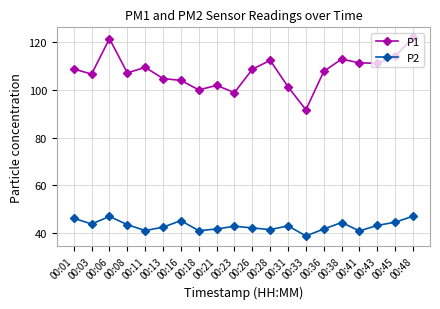

What is the difference between the P2 values at 00:13 and 00:18?

1.5